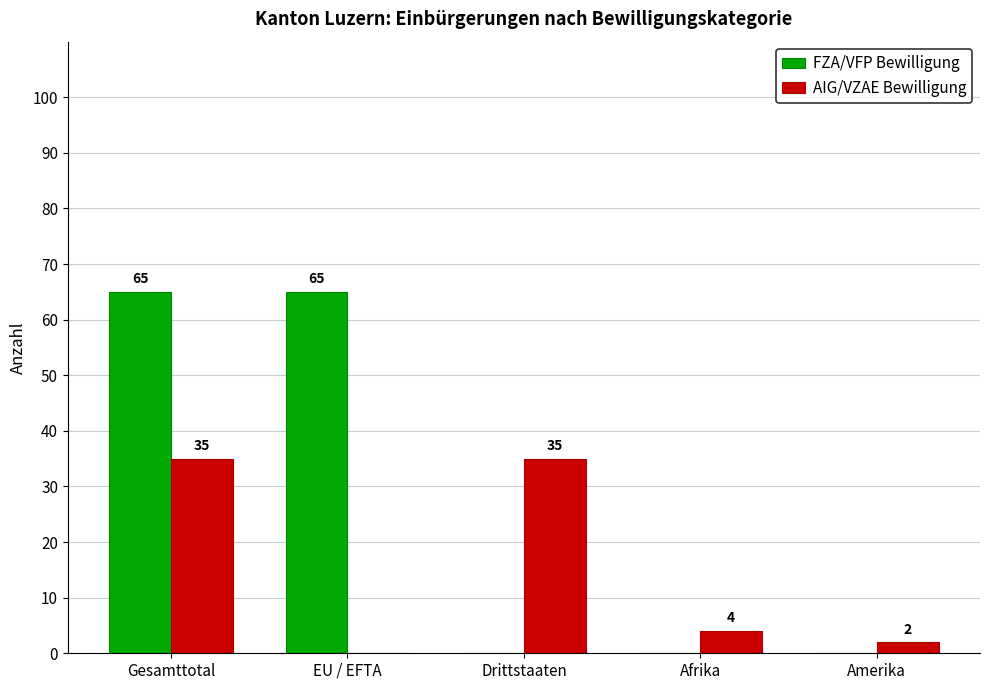

What is the sum of all FZA/VFP Bewilligung values?

130